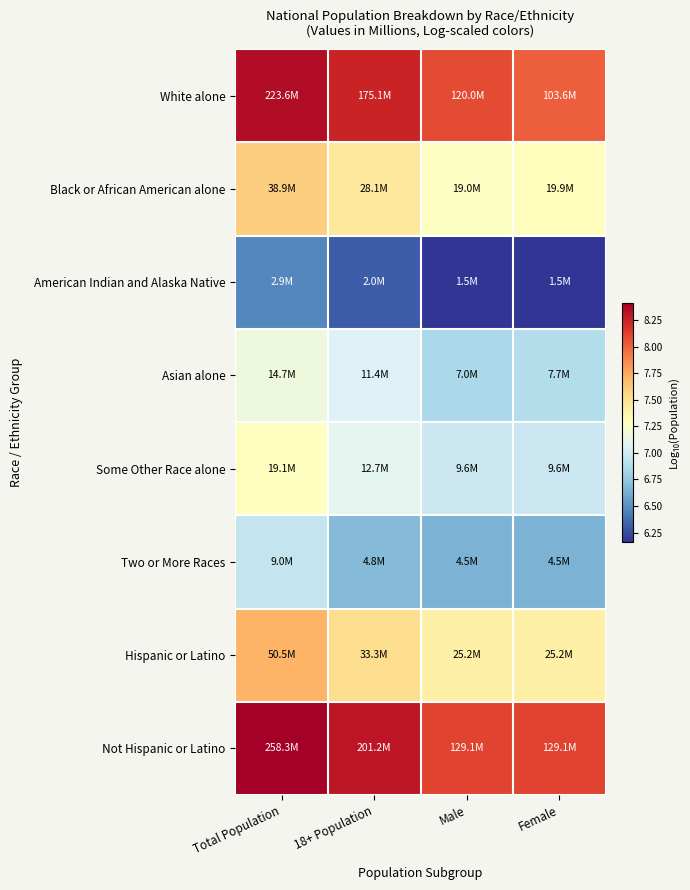

Between 18+ Population and Total Population, which is larger?

Total Population